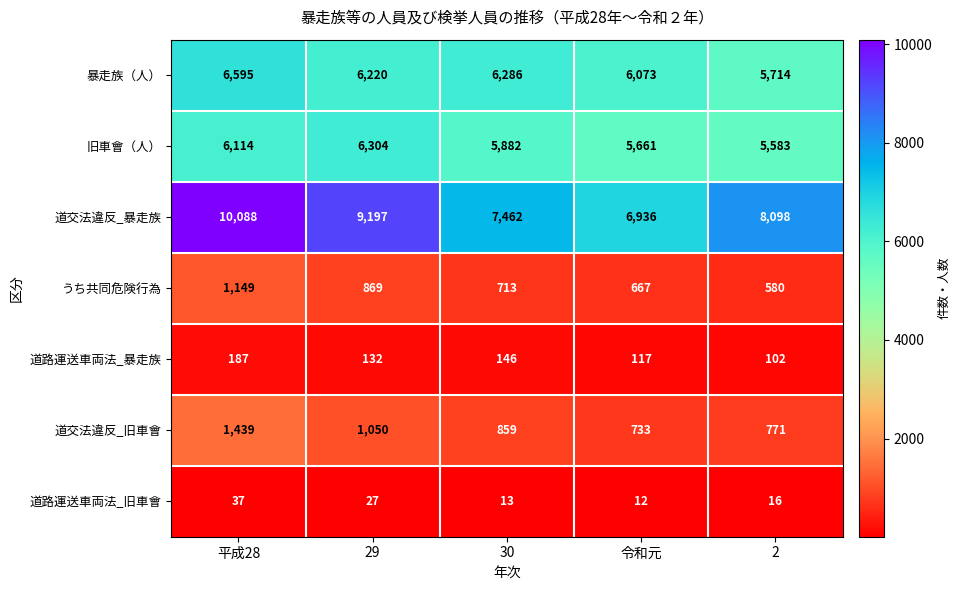

List the series in order of their peak value, highest first.

道交法違反_暴走族, 暴走族（人）, 旧車會（人）, 道交法違反_旧車會, うち共同危険行為, 道路運送車両法_暴走族, 道路運送車両法_旧車會